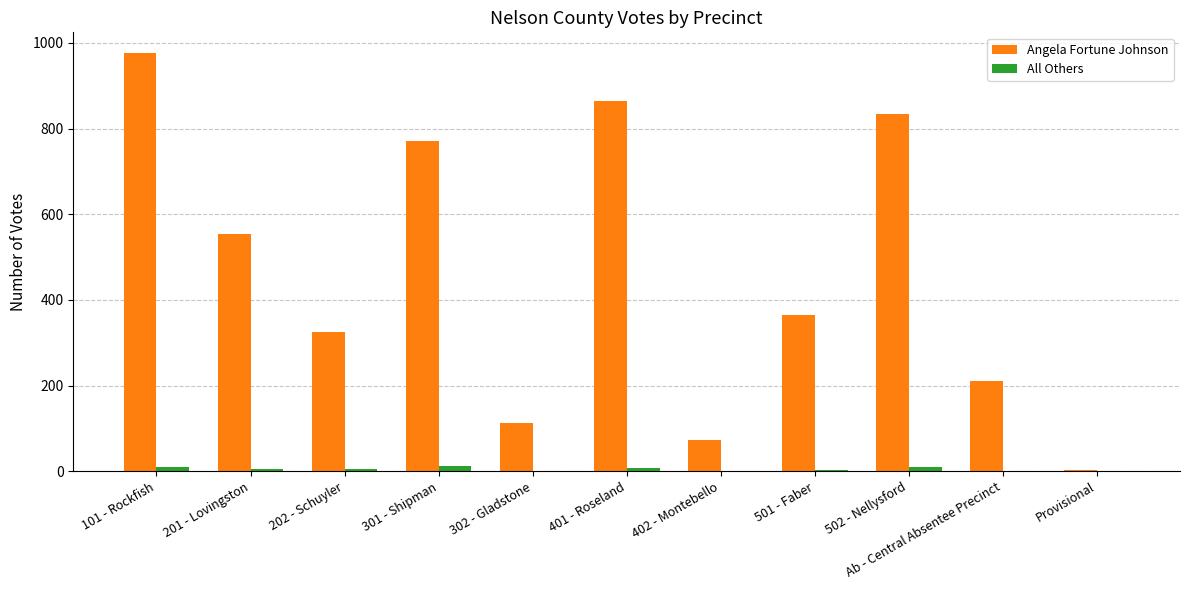

Which series has the largest total across all categories?

Angela Fortune Johnson